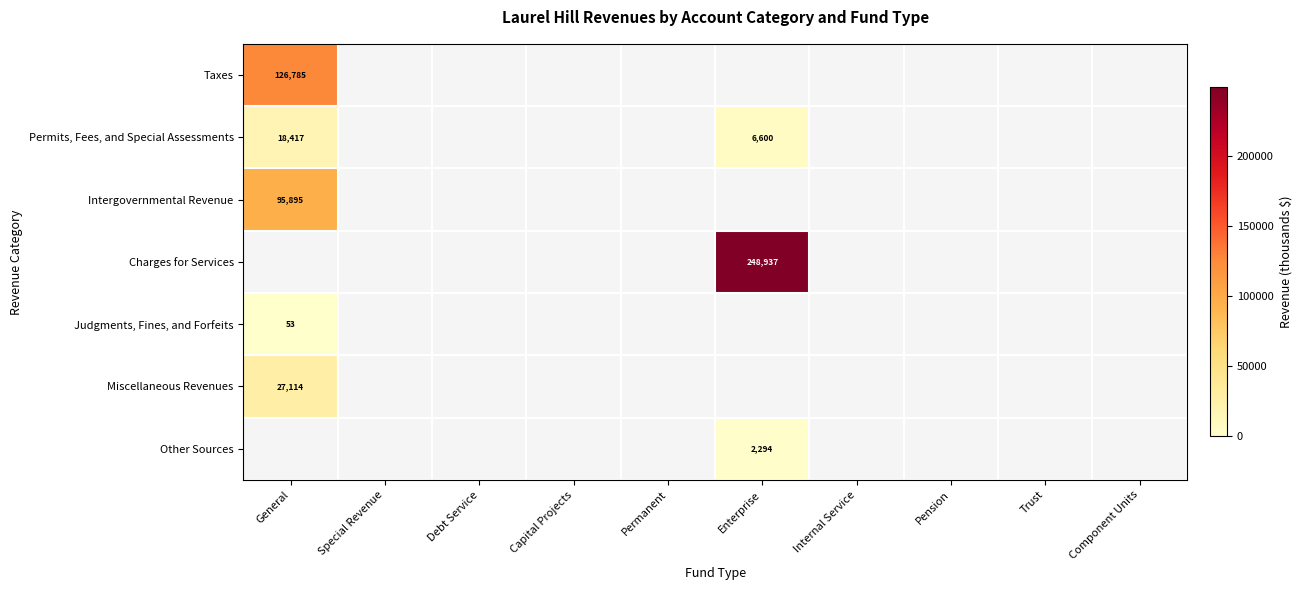

Is the value of Permits, Fees, and Special Assessments at Enterprise greater than the value of Intergovernmental Revenue at Debt Service?

Yes